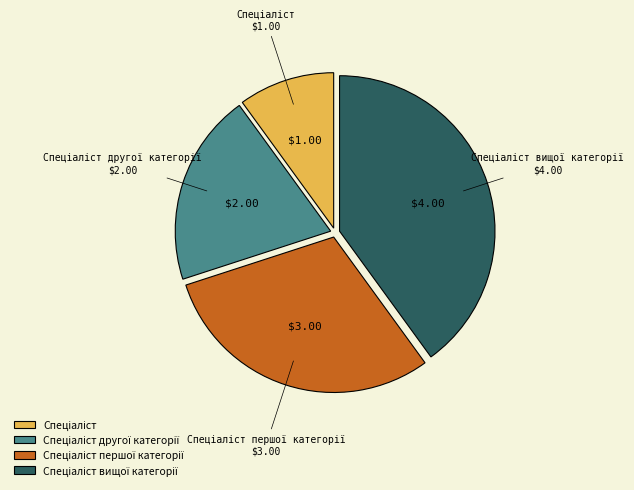

Is there a majority slice in this chart?

No